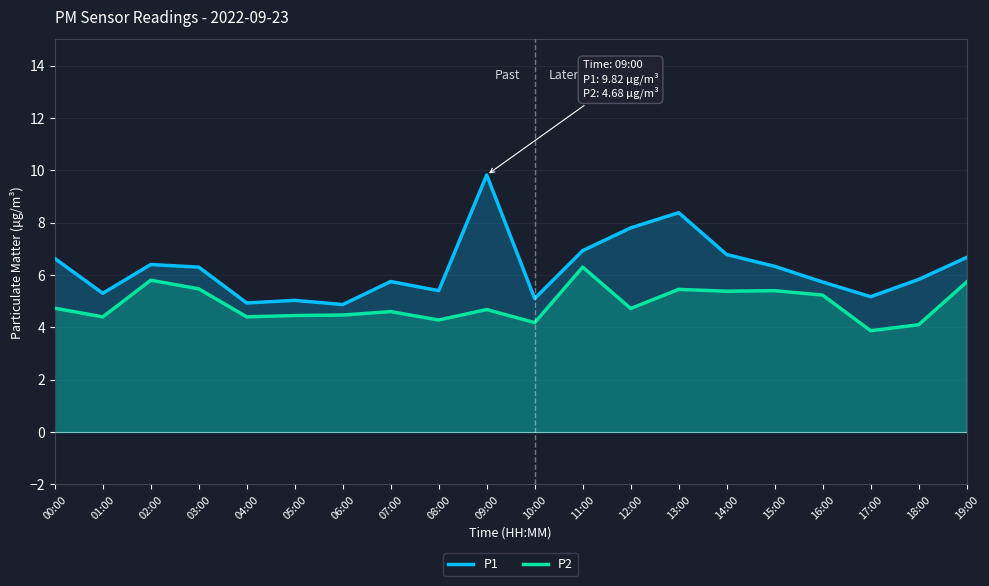

What is the greatest value displayed?

9.8